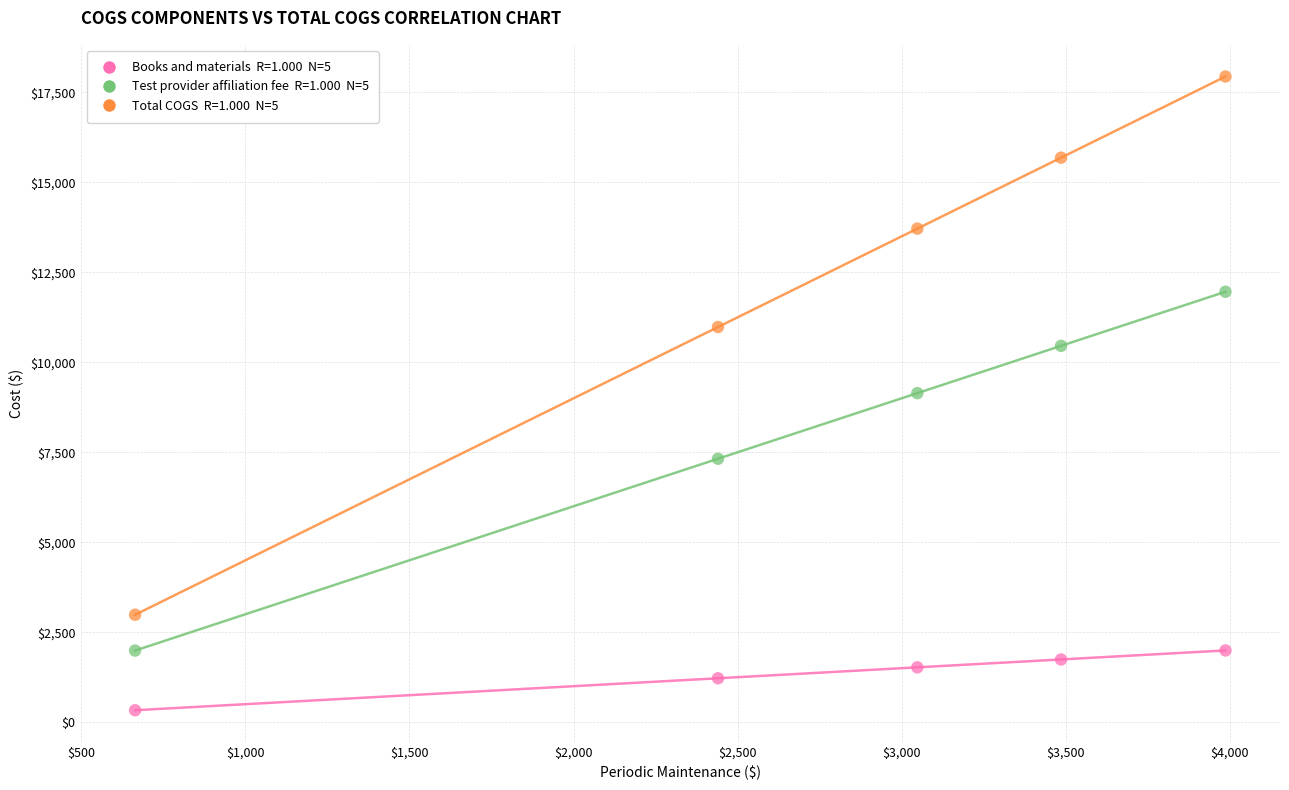

Across all data points, what is the range of X values (max minus min)?

3324.0